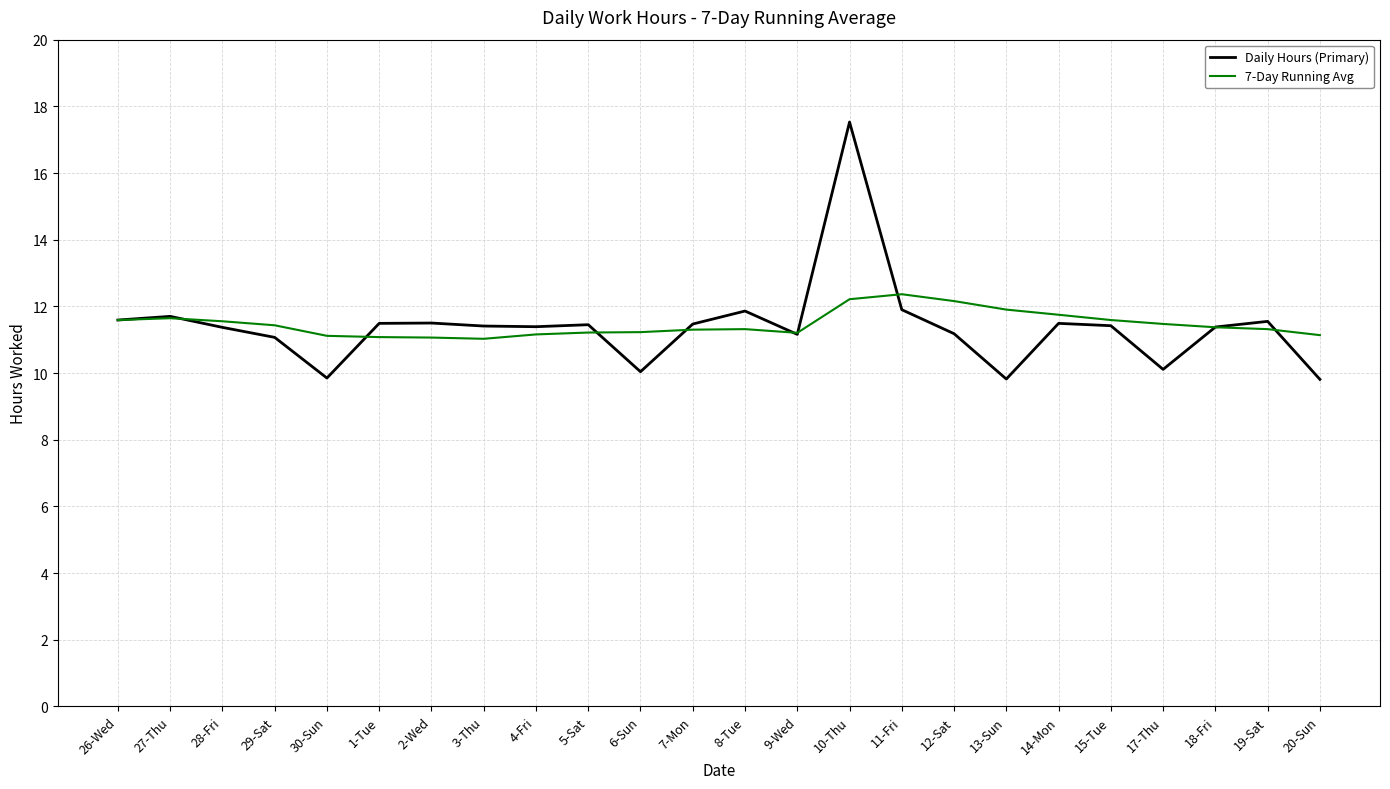

What is the smallest value displayed?

9.8